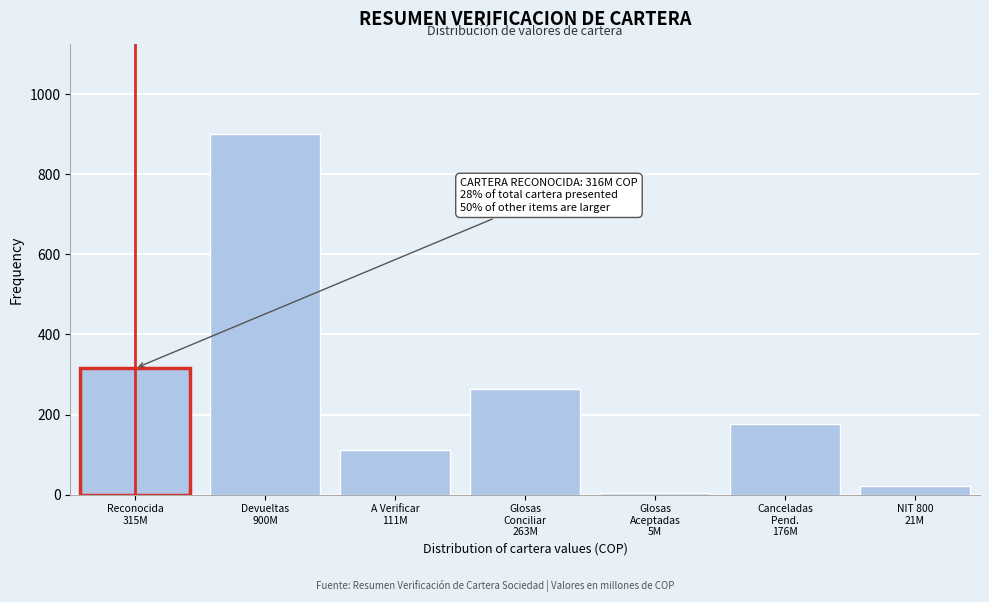

Reading left to right, what are all the values shown in this chart?

315.7	900.0	110.7	263.2	4.8	176.2	20.8